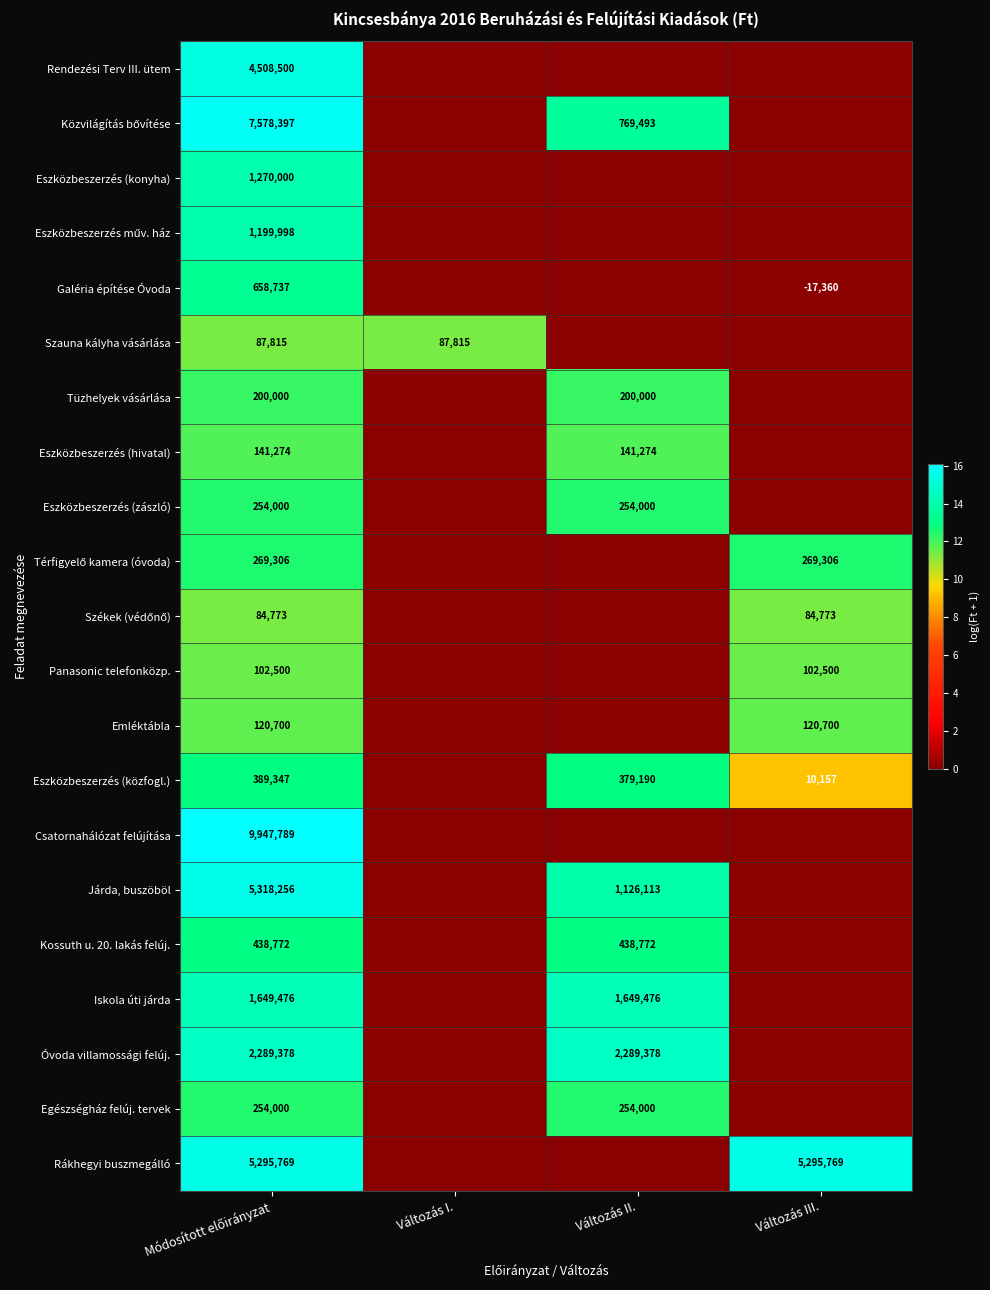

The Tüzhelyek vásárlása series shows 106464 at Változás II.. True or false?

False